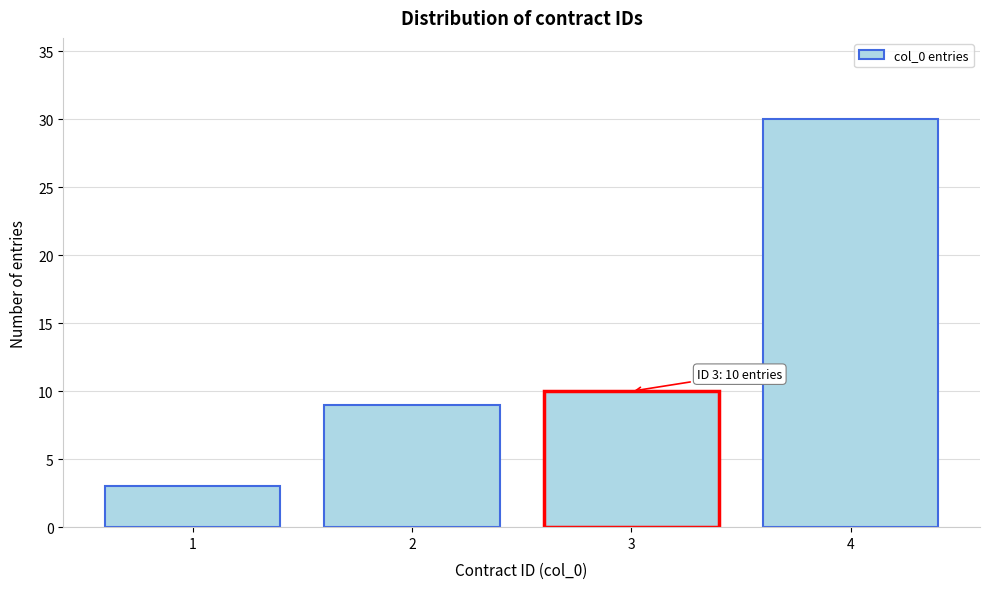

Reading left to right, extract all data points from this chart.

1=3	2=9	3=10	4=30